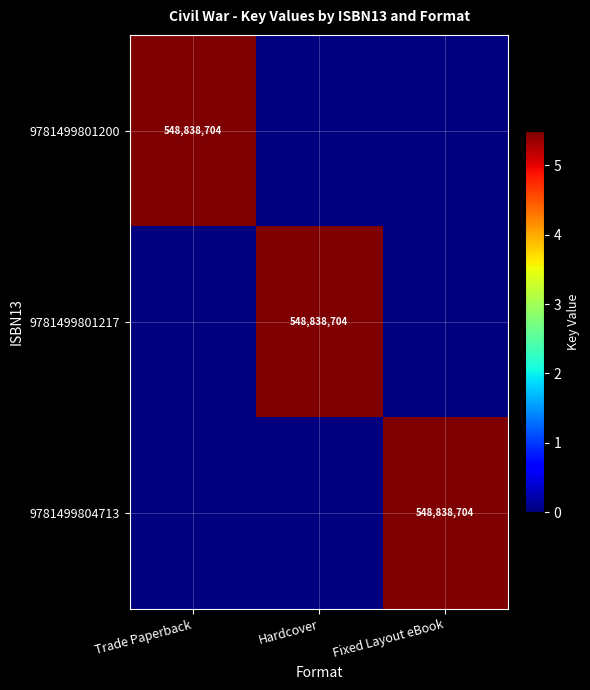

True or false: 9781499804713 has a value of 548838704 at Fixed Layout eBook.

True